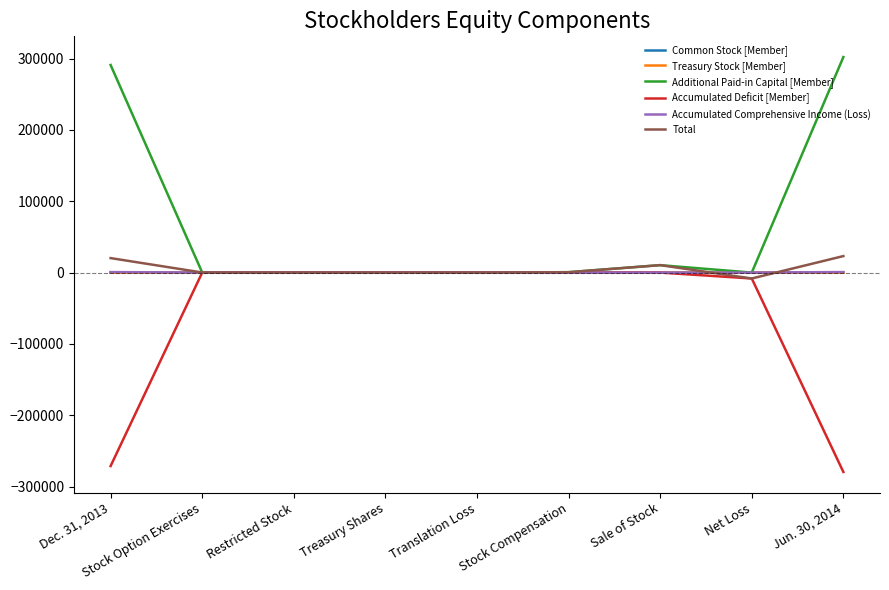

What is the smallest value displayed?

-279455